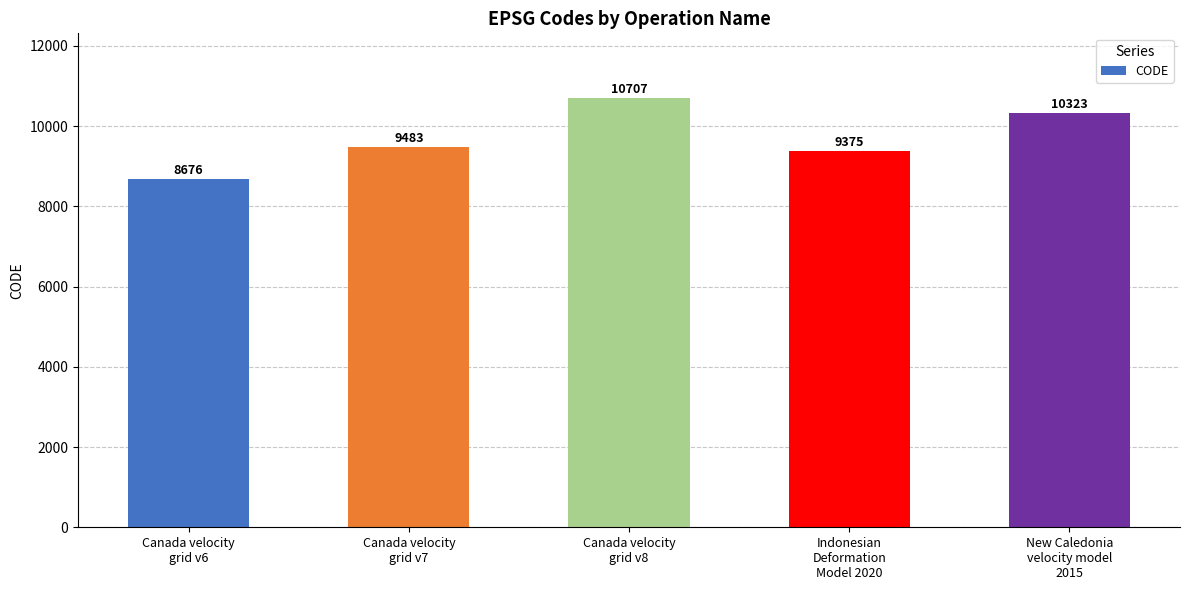

The value at Canada velocity
grid v8 is 10707. True or false?

True